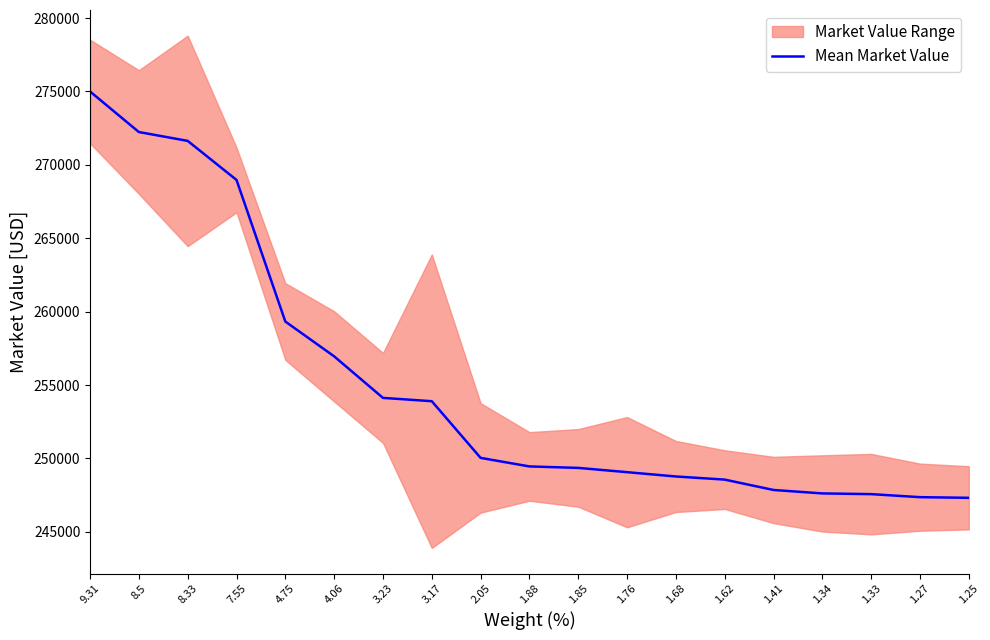

The value of Mean Market Value at 1.41 is 247847.6. True or false?

True